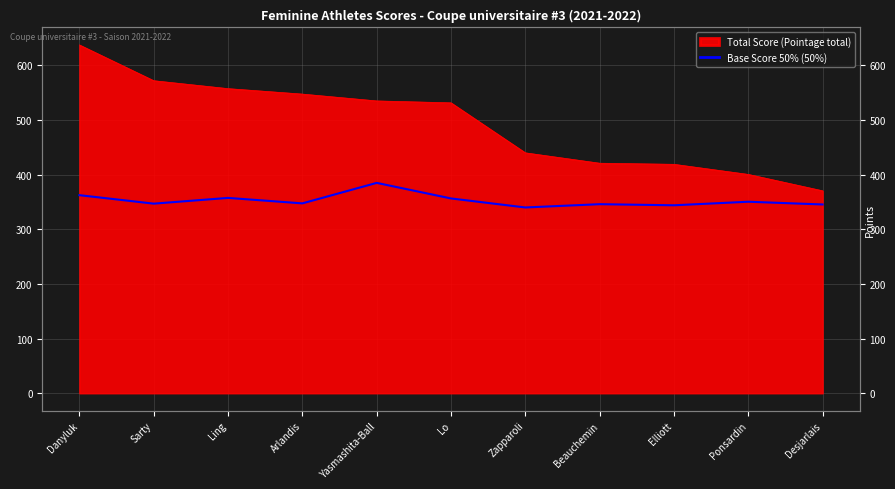

True or false: there are more than 0 points higher than both neighbors.

True